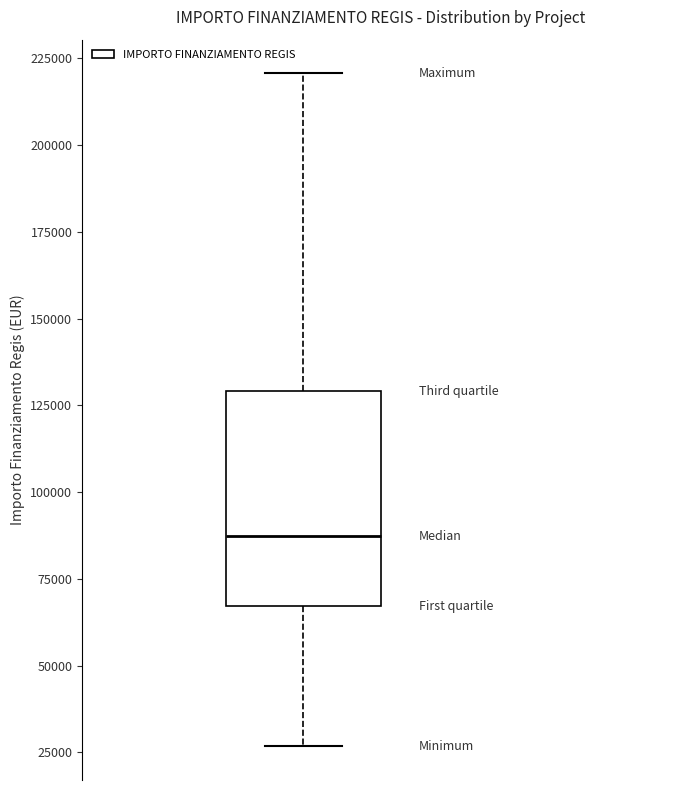

Where does the lower whisker of the box end on the y-axis? The values are not printed on the chart, so give them approximately, as read against the axis.

25000